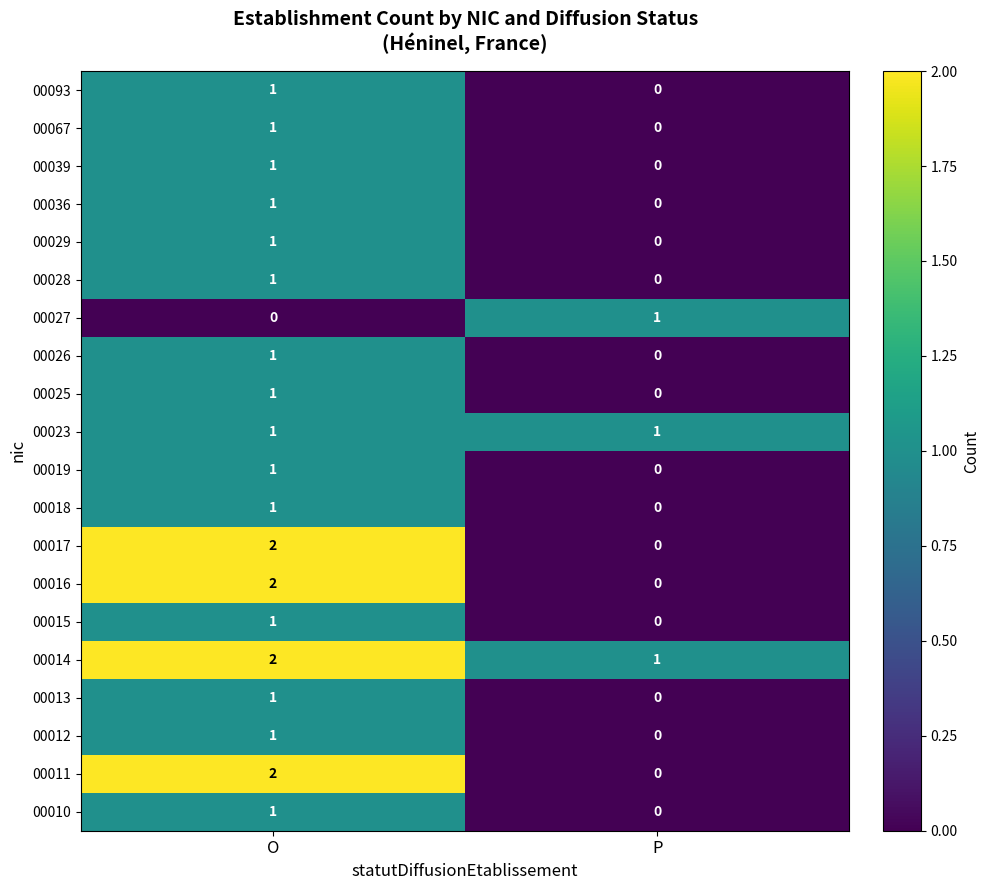

List the labels in order of 00011 value, largest first.

O, P